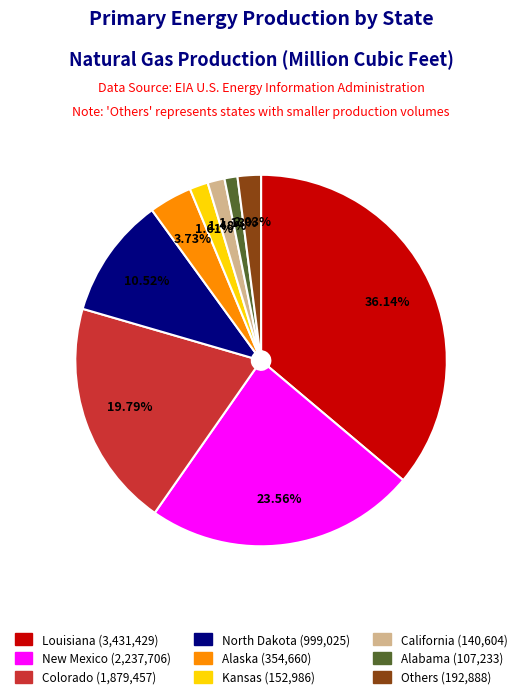

Does any single category account for the majority?

No